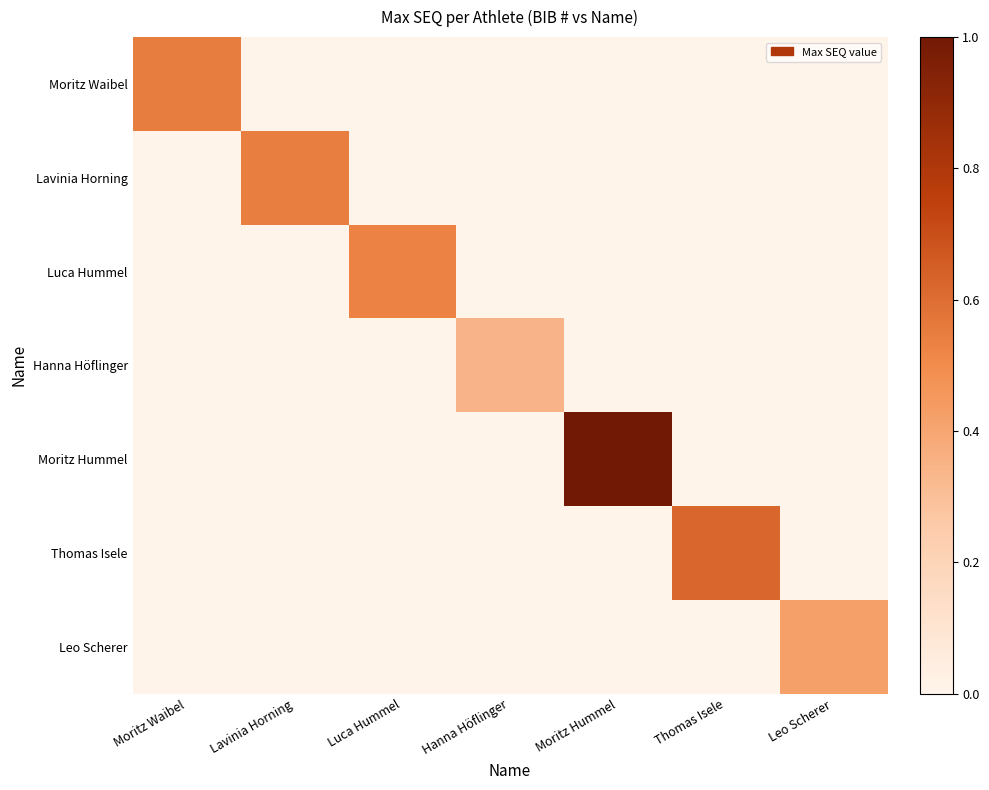

What is the greatest value displayed?

1.0